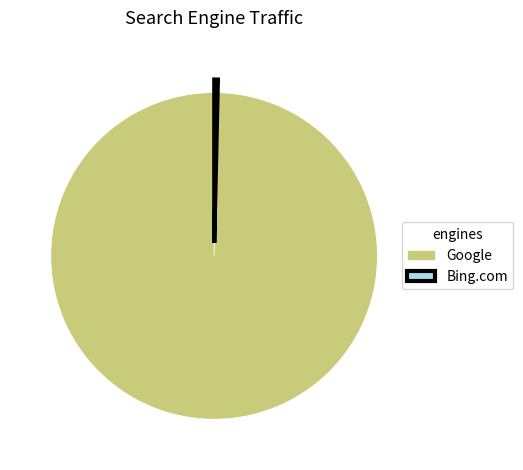

Which category accounts for the majority?

Google